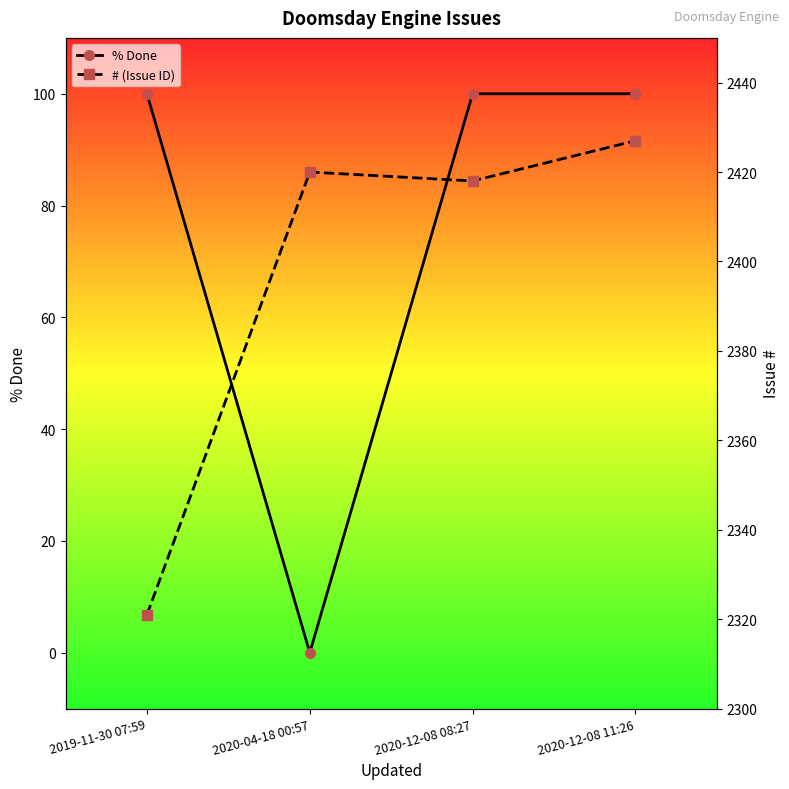

How many lines are shown in the chart?

2